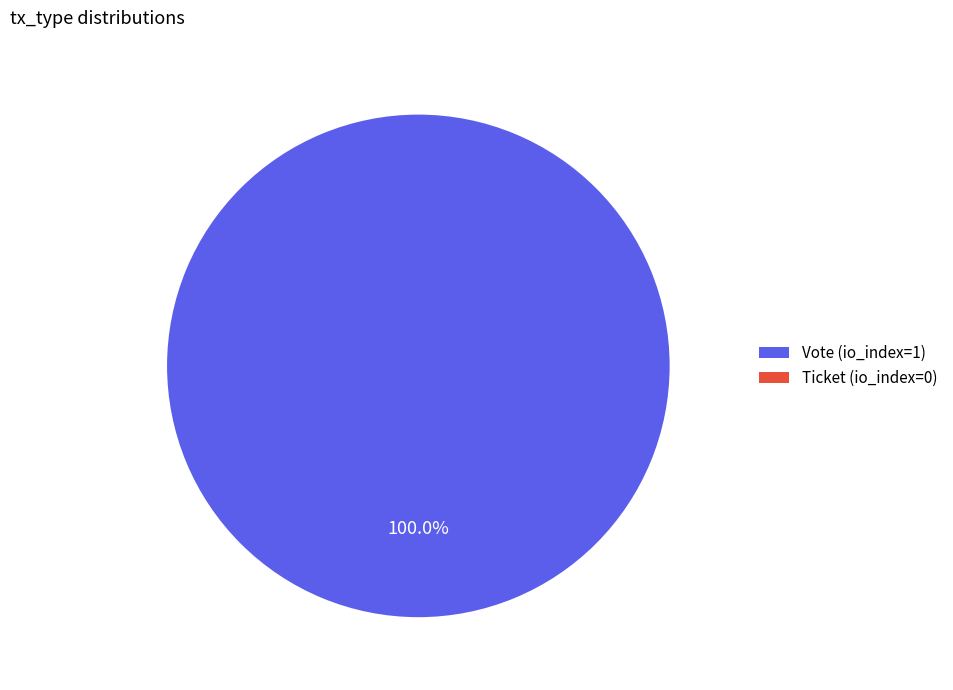

What is the smallest slice in the pie chart?

Ticket (io_index=0)